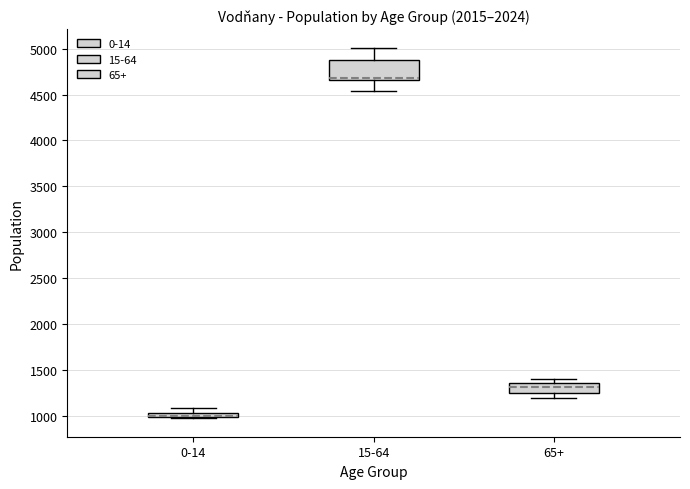

Comparing the boxes themselves (not the whiskers), which one is the tallest?

15-64